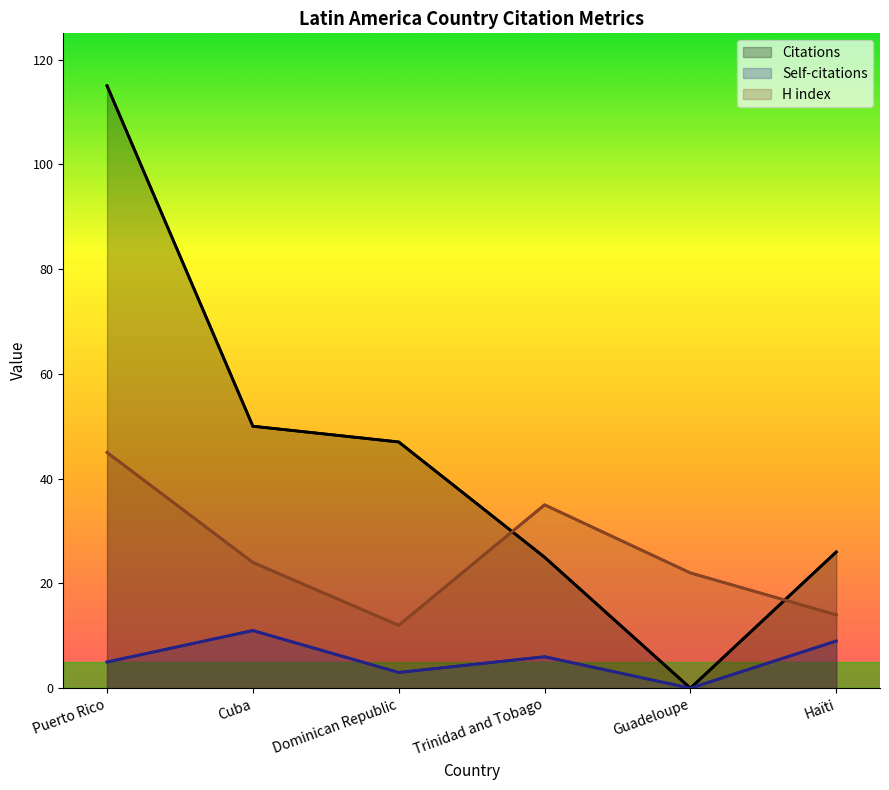

Read the Citations value at Haïti, to the nearest 5.

25